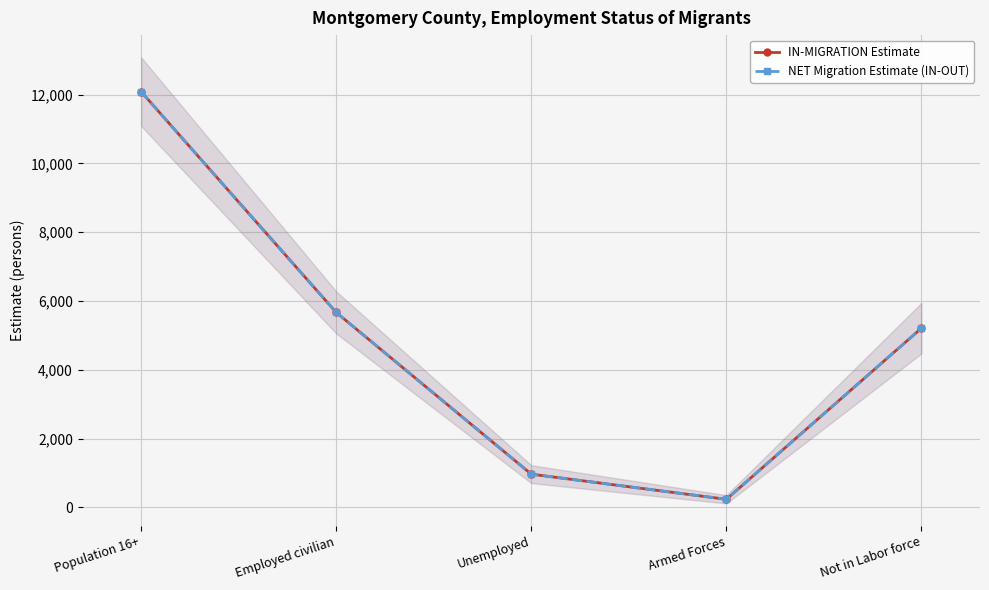

What is the value of the IN-MIGRATION Estimate point at the 4th from the left?

237